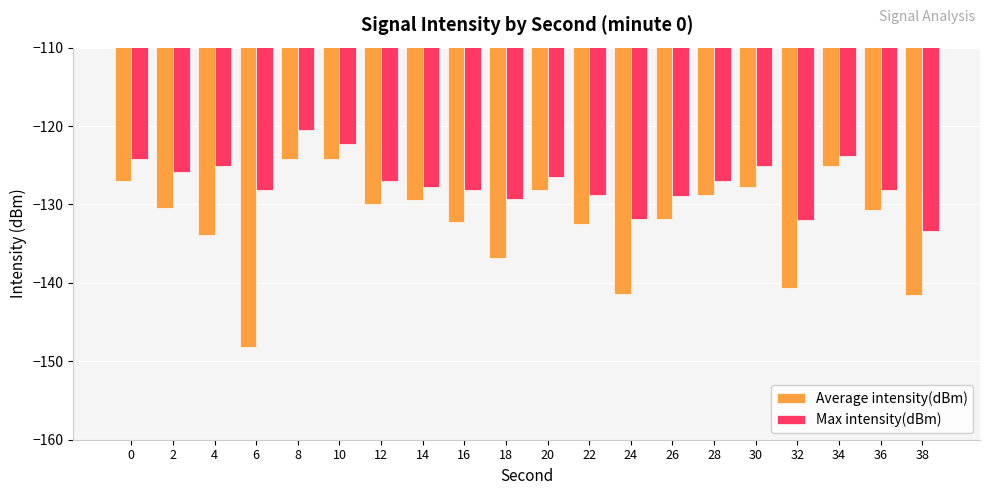

At which label does Max intensity(dBm) reach its minimum?

38